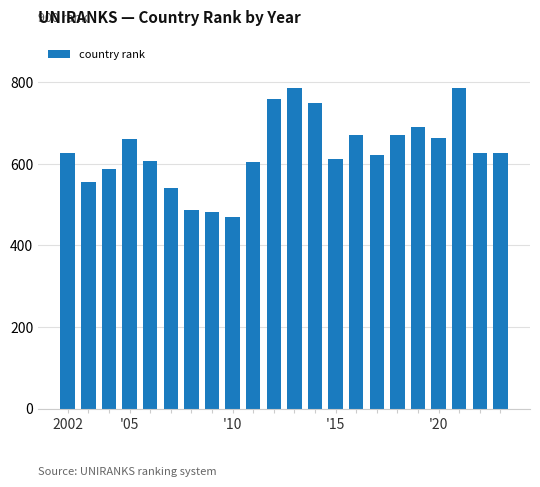

What is the value of the 3rd bar from the left?

588